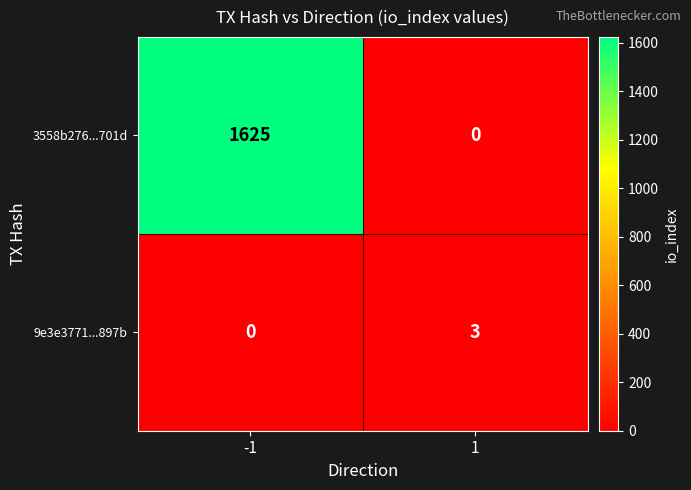

Is it true that 9e3e3771...897b equals 3 at 1?

True